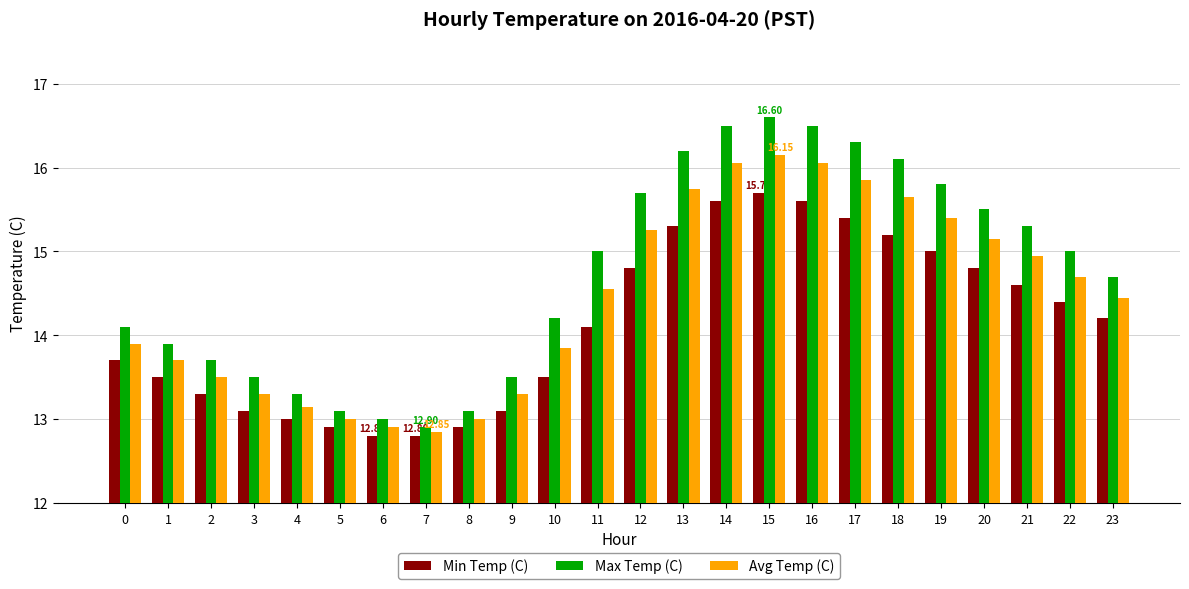

True or false: Min Temp (C) has a value of 12.9 at 5.

True